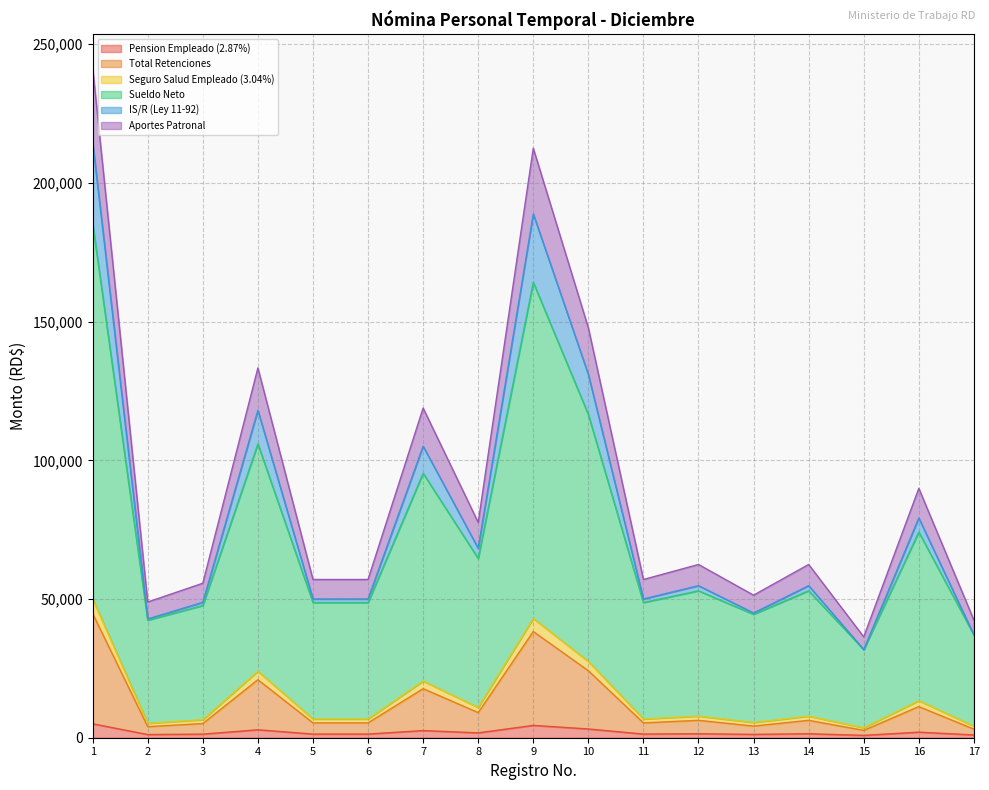

Does the chart display data point markers on the line(s)?

No